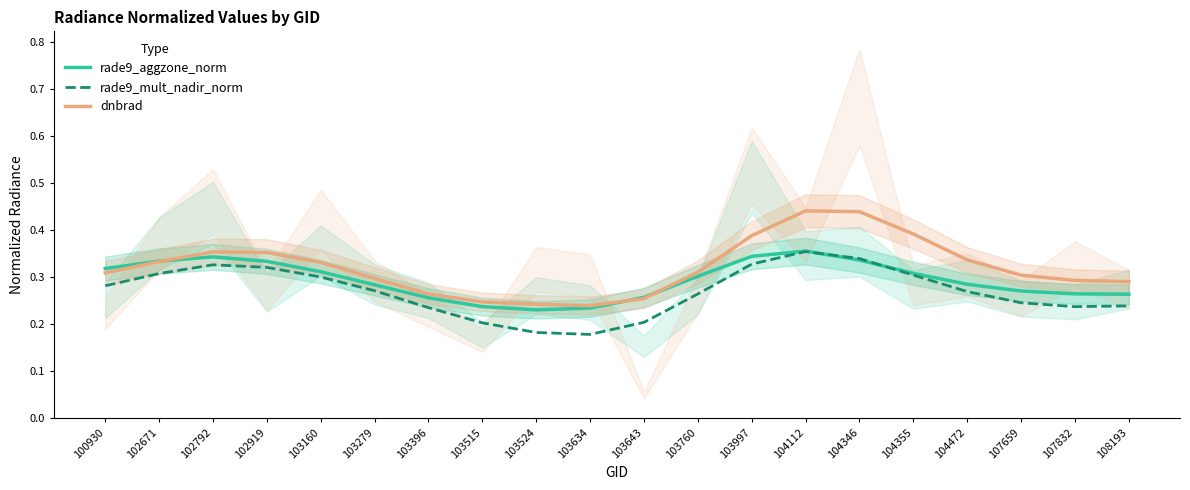

The value of rade9_mult_nadir_norm at 103997 is 0.3. True or false?

True